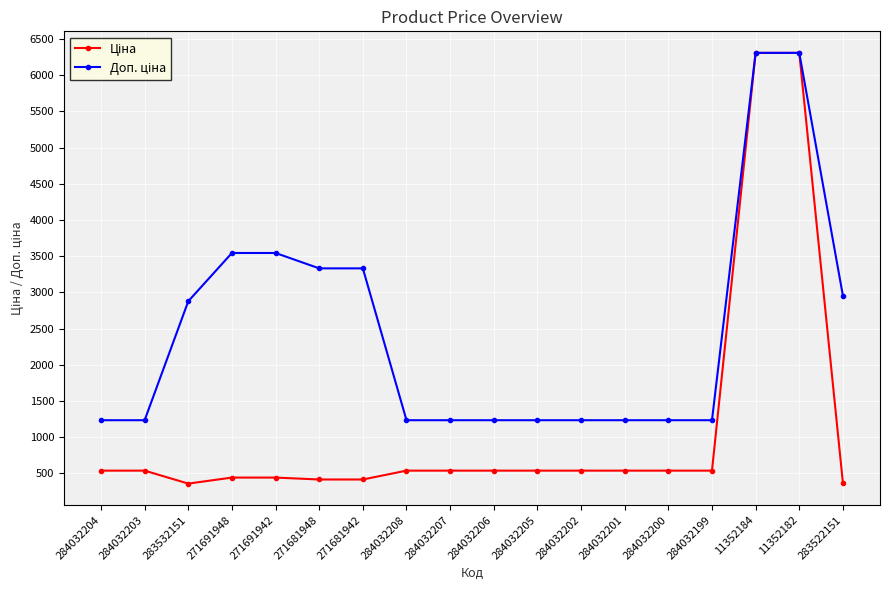

What is the label of the 3rd point from the left?

283532151